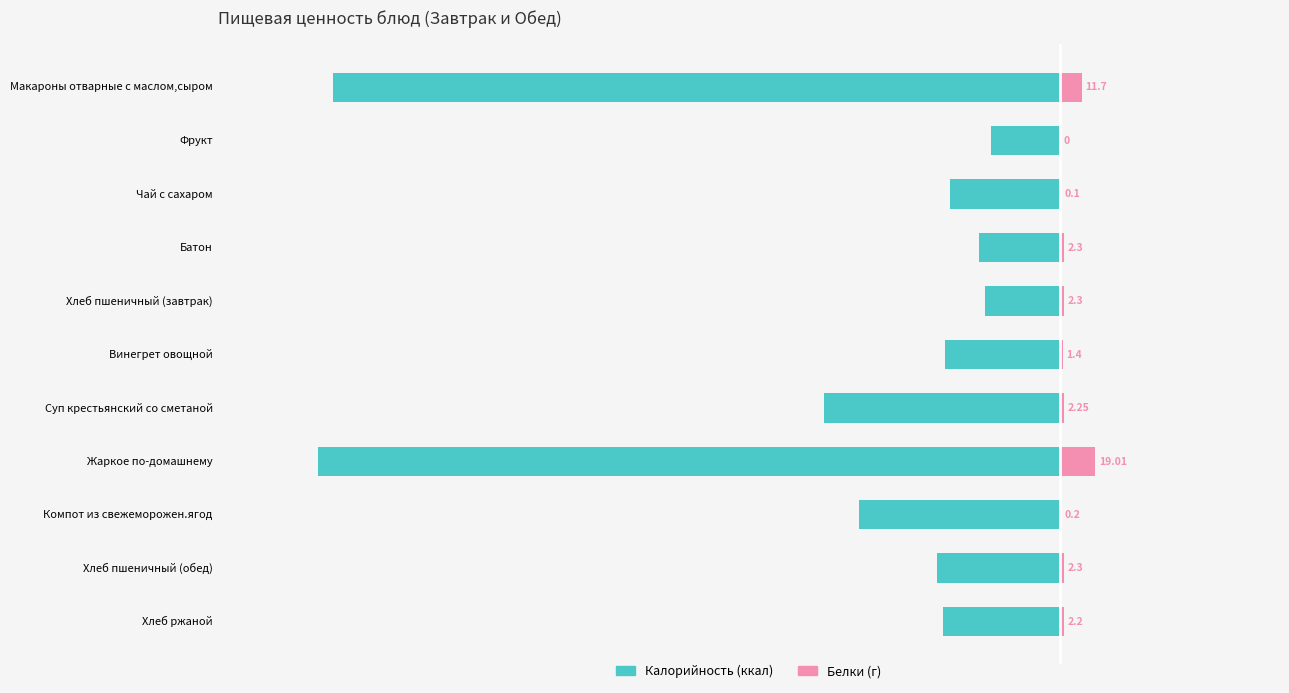

Does the chart contain any negative values?

Yes